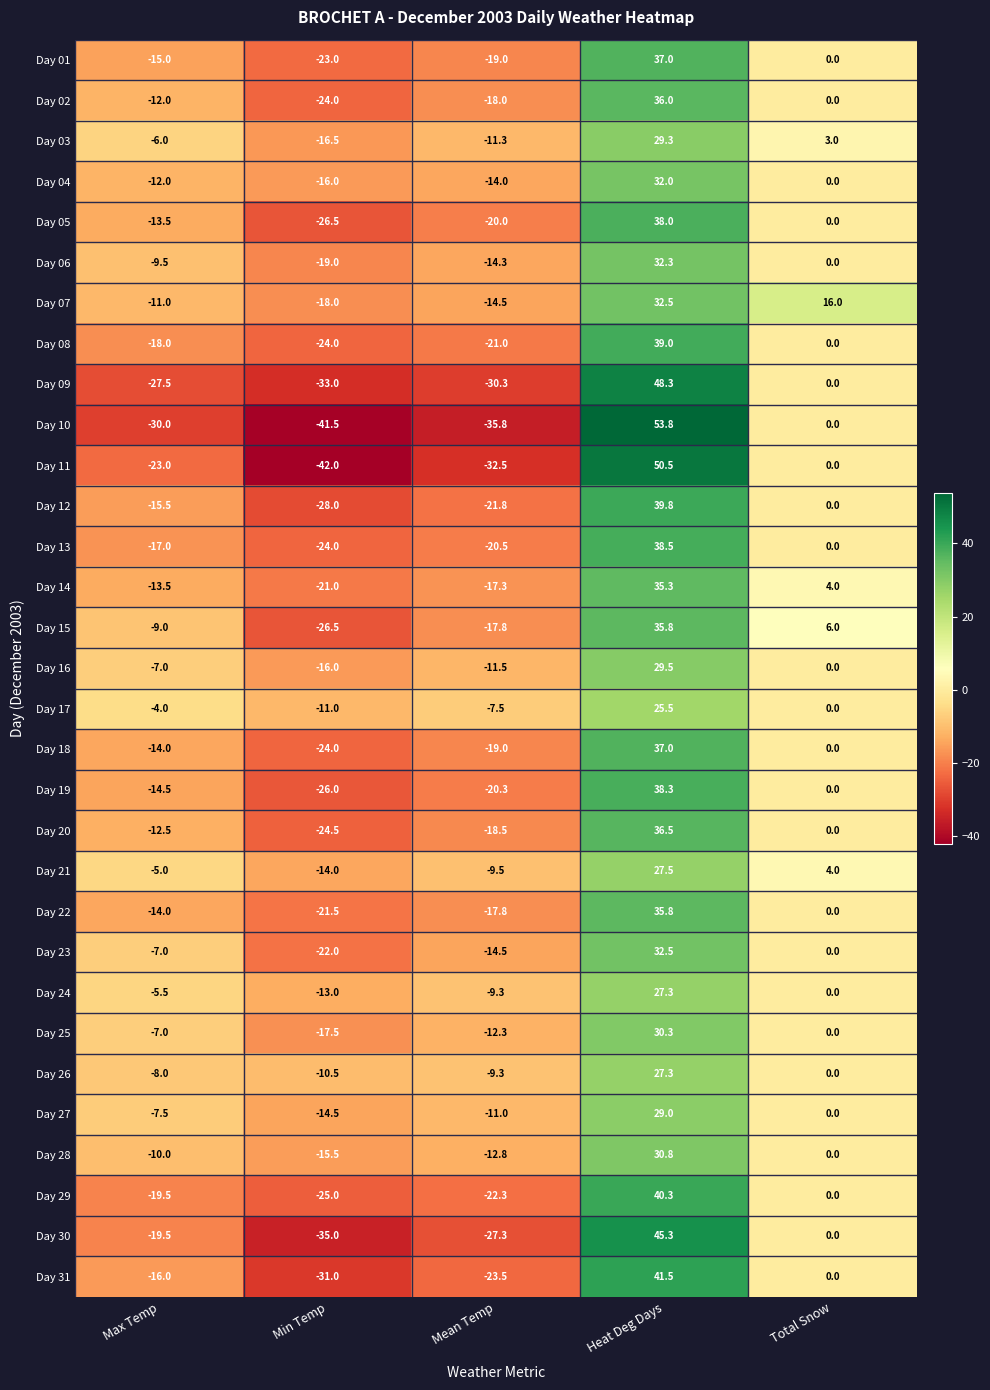

What is the difference between the maximum and minimum values in the Day 31 series?

72.5